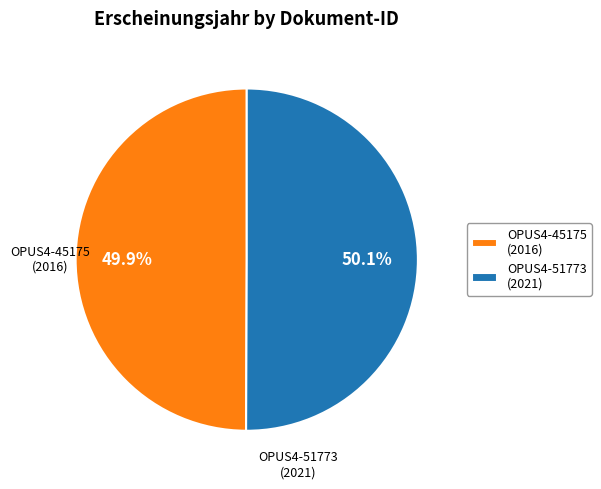

Does any single category account for the majority?

Yes